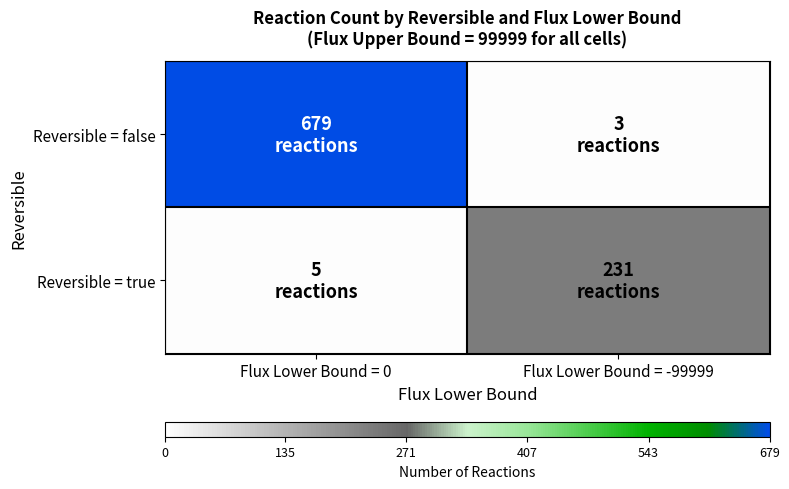

Between Flux Lower Bound = -99999 and Flux Lower Bound = 0, which is larger?

Flux Lower Bound = 0